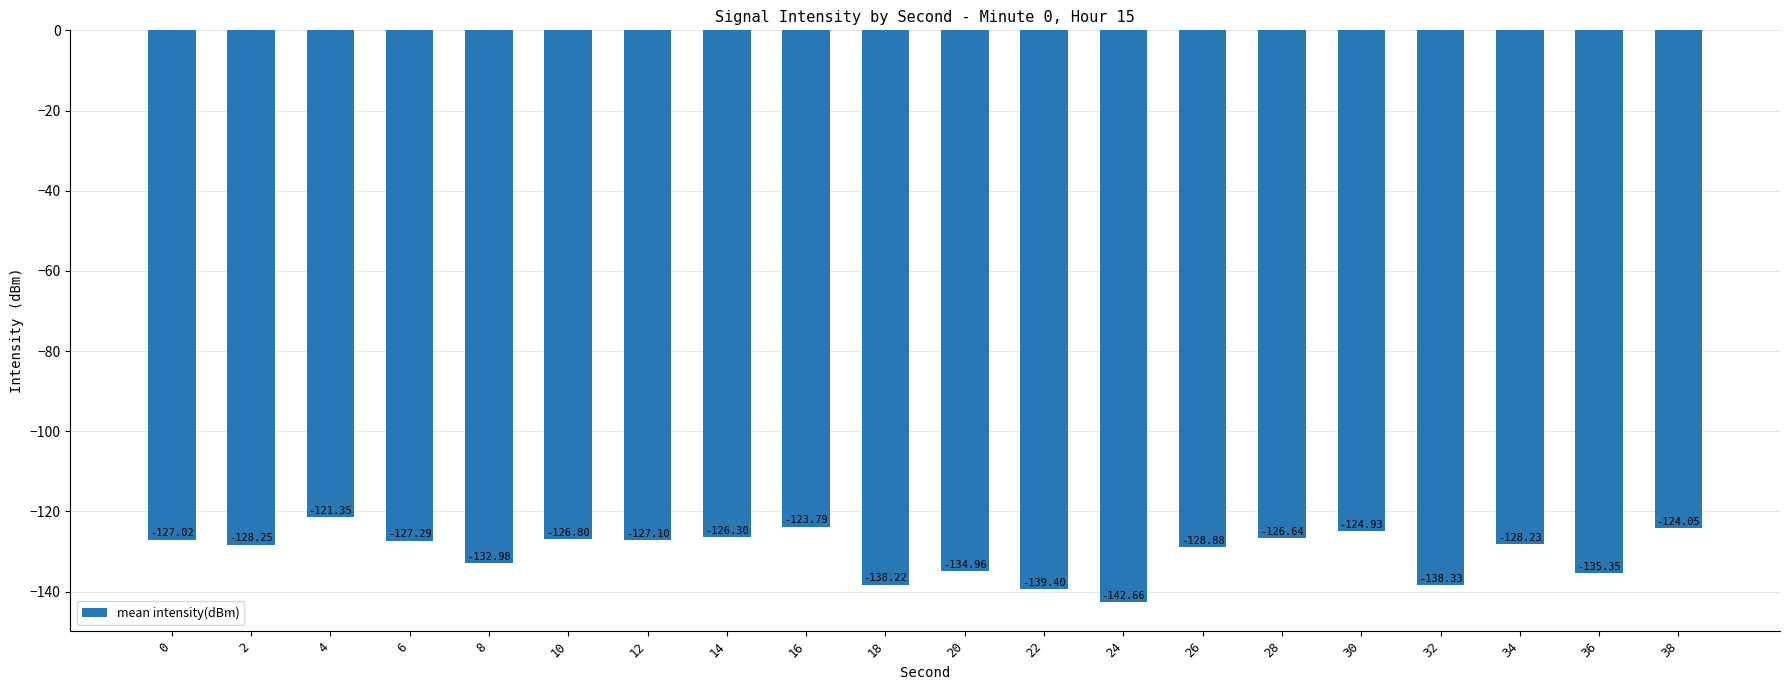

At which label is the value closest to -132?

8